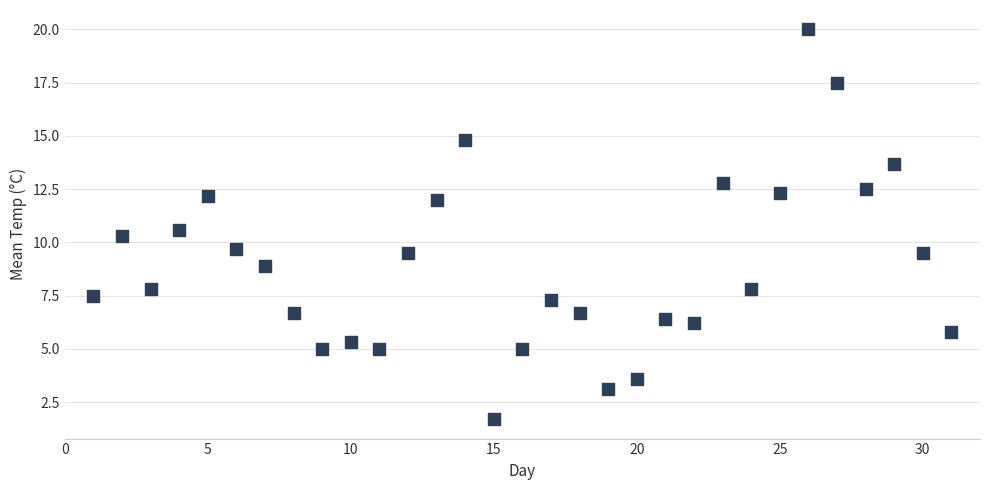

What is the range of Y values (max minus min)?

18.3